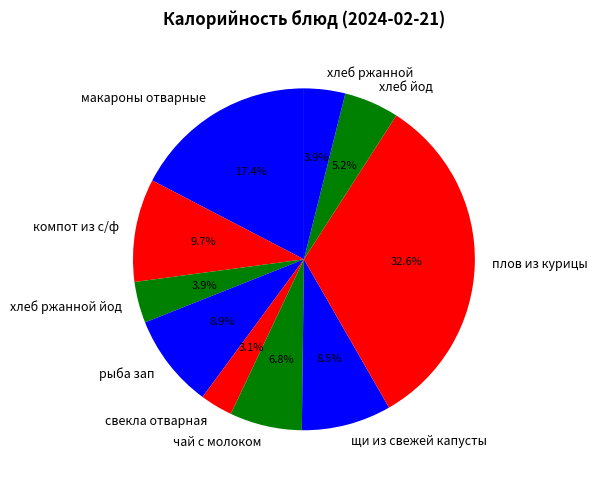

Combined, what portion of the pie is плов из курицы and рыба зап?

41.5%